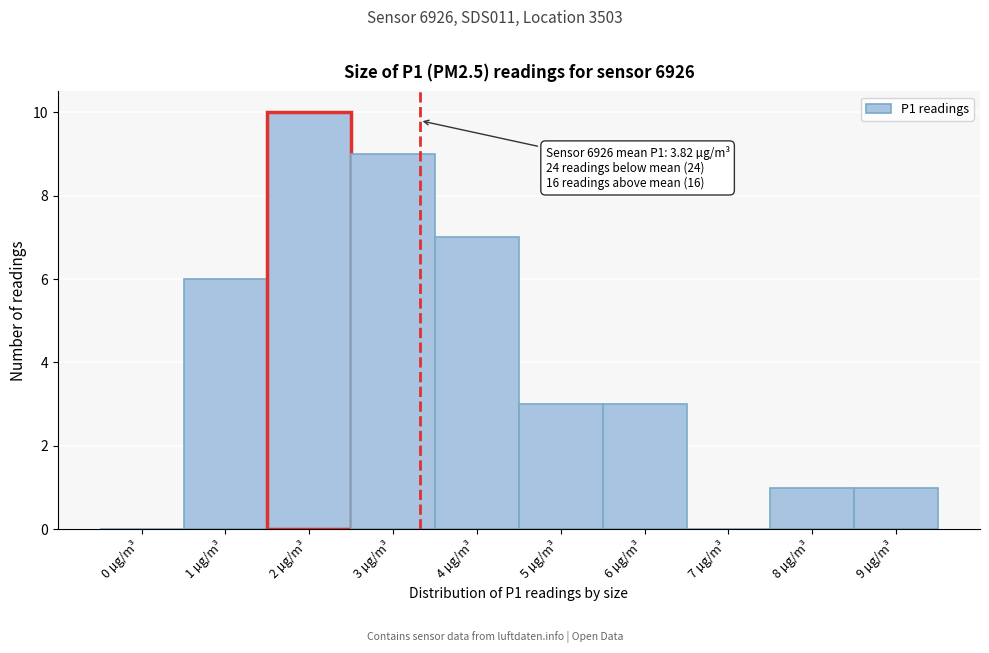

Reading left to right, transcribe all the data shown in this chart.

0 µg/m³=0	1 µg/m³=6	2 µg/m³=10	3 µg/m³=9	4 µg/m³=7	5 µg/m³=3	6 µg/m³=3	7 µg/m³=0	8 µg/m³=1	9 µg/m³=1